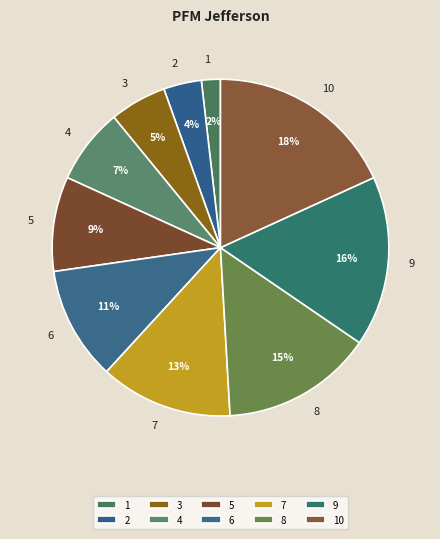

To the nearest percent, what percentage of the pie is 1?

2%